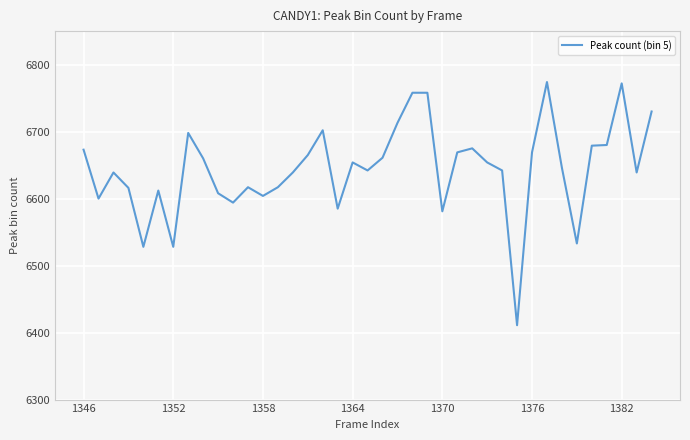

What is the minimum value shown in the chart?

6411